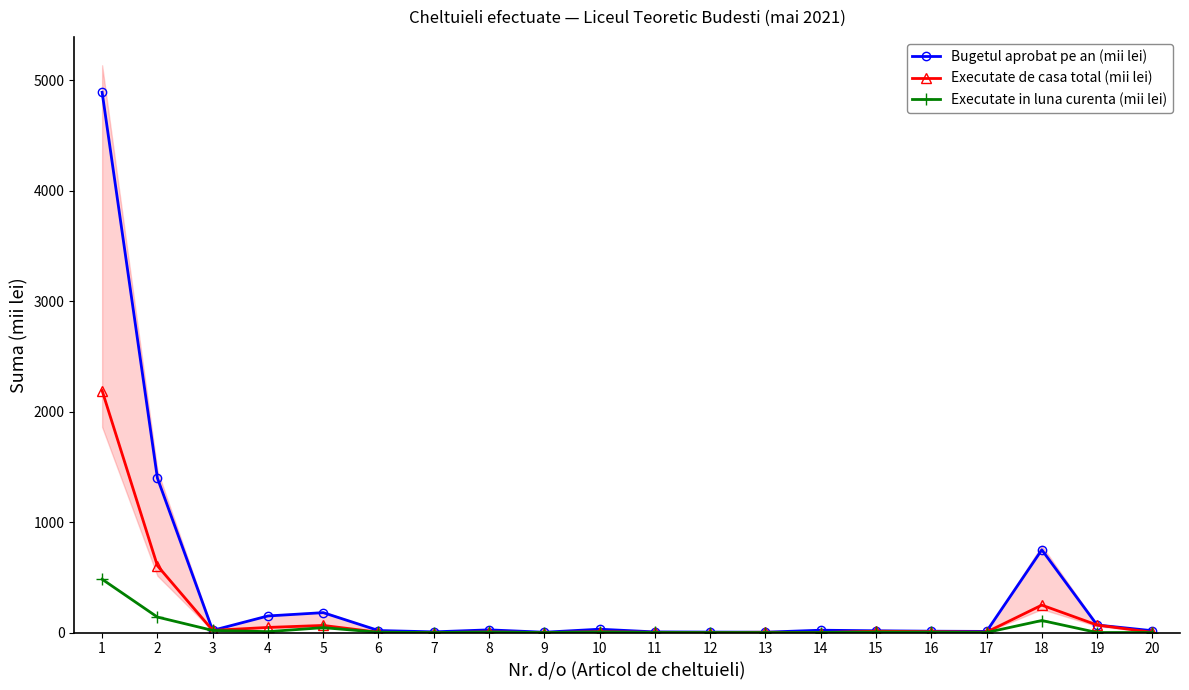

At 12, list the series in order from largest to smallest.

Bugetul aprobat pe an (mii lei), Executate de casa total (mii lei), Executate in luna curenta (mii lei)